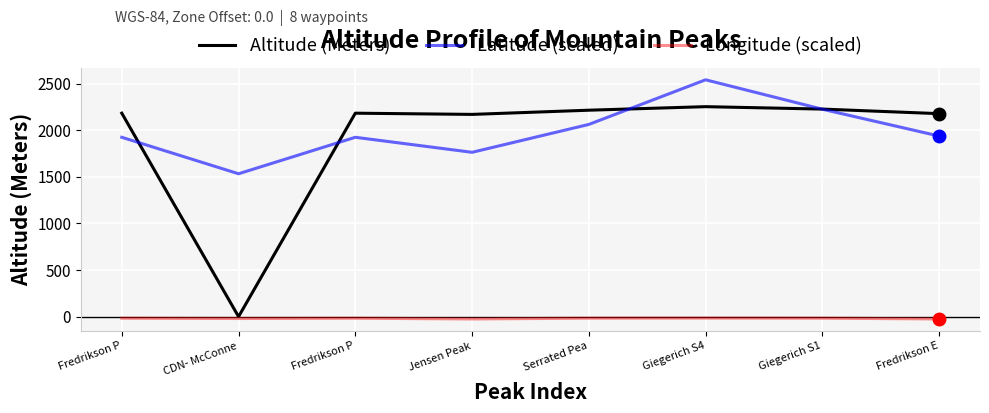

What are all the series names shown in the legend?

Altitude (Meters), Latitude (scaled), Longitude (scaled)